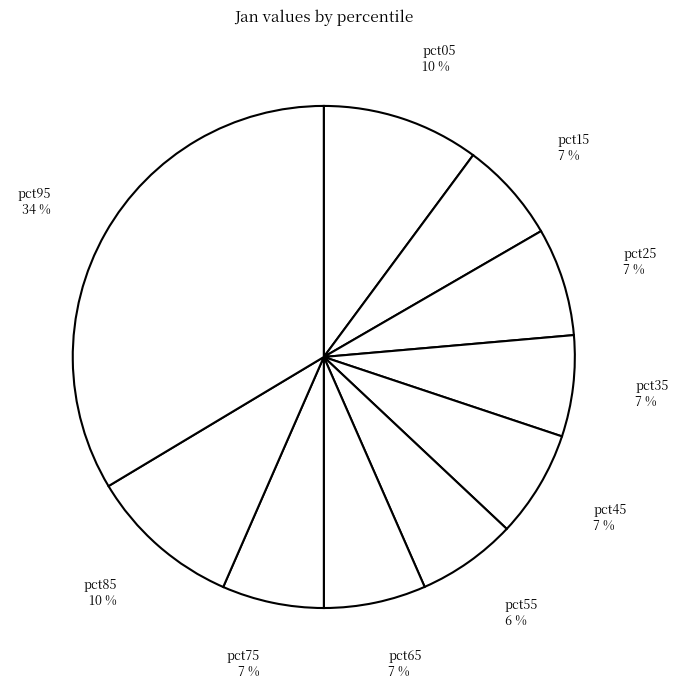

Do pct65 and pct55 together represent more than half of the pie?

No